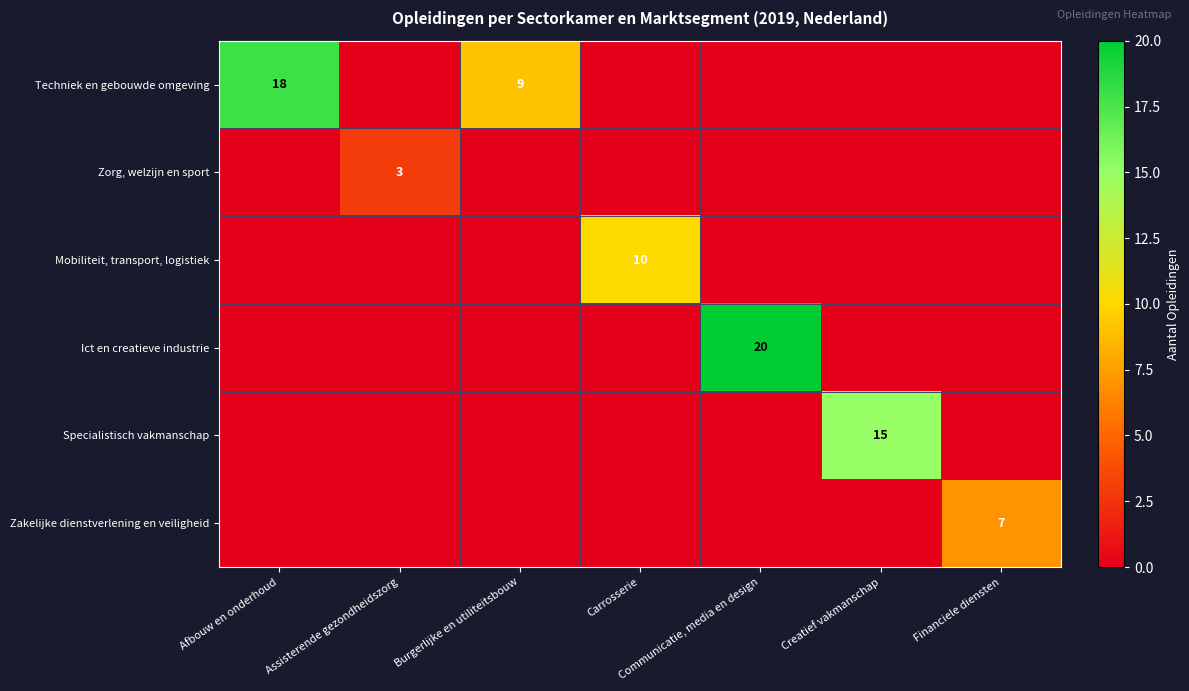

True or false: Zakelijke dienstverlening en veiligheid has a value of 12 at Financiele diensten.

False